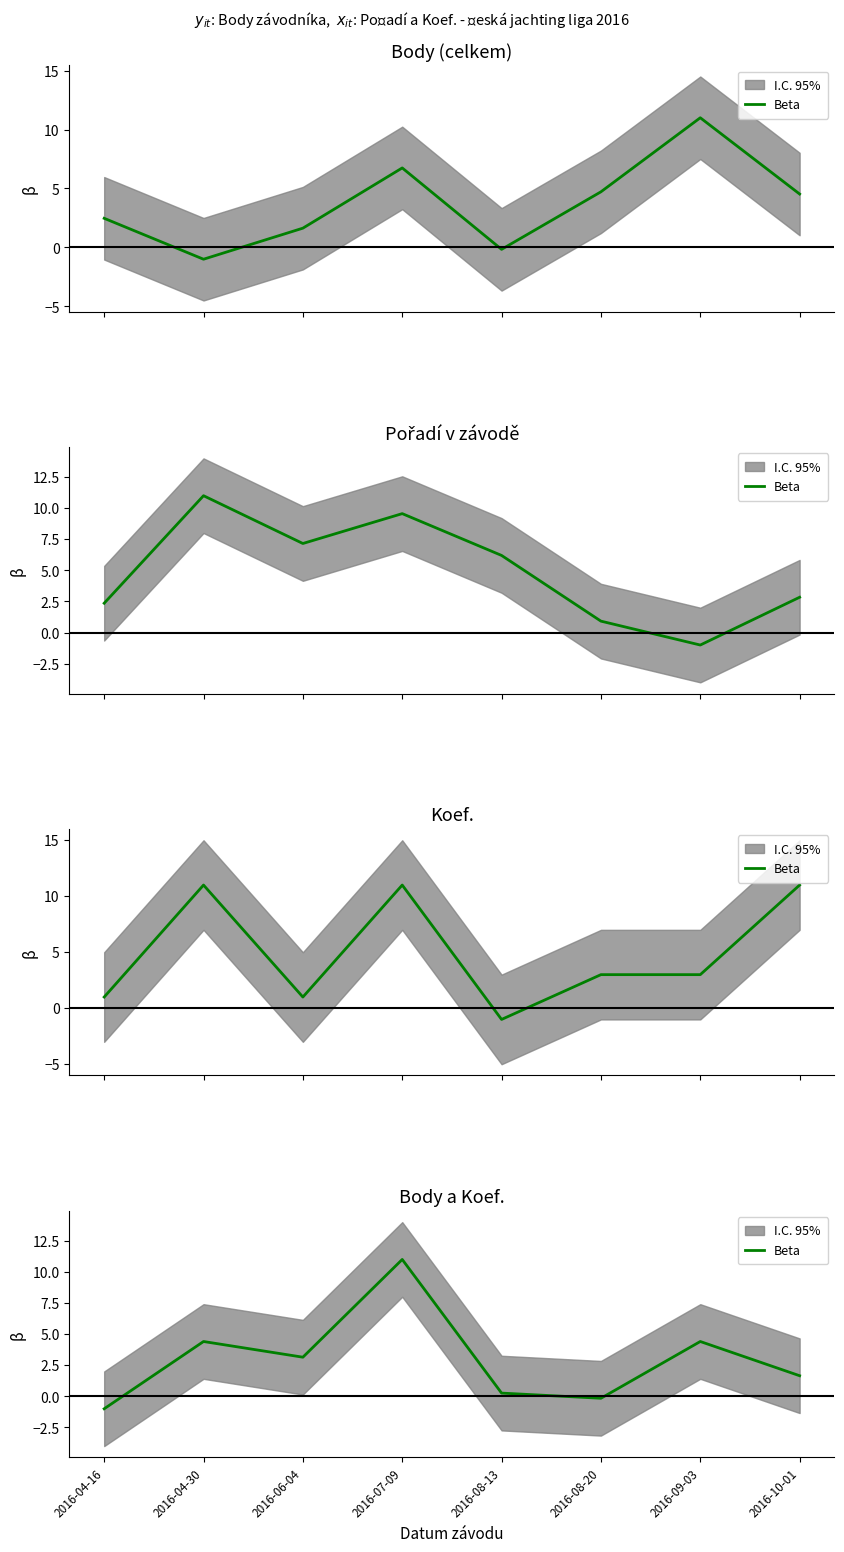

What is the ratio of the value at 2016-10-01 to the value at 2016-04-30?

0.4